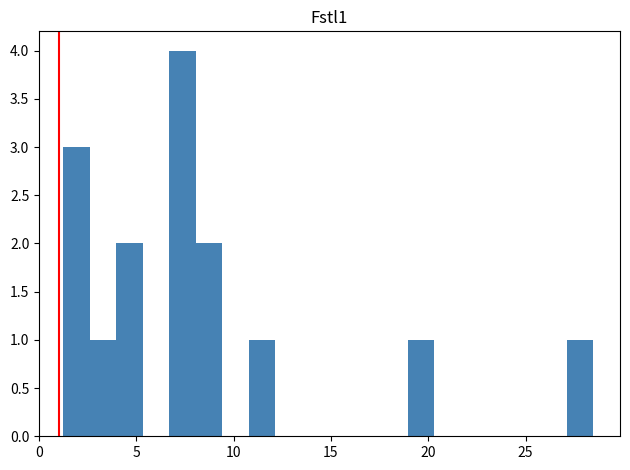

Around what value on the x-axis is the tallest bar? Give the approximate position of its centre, as read against the axis.

7.5